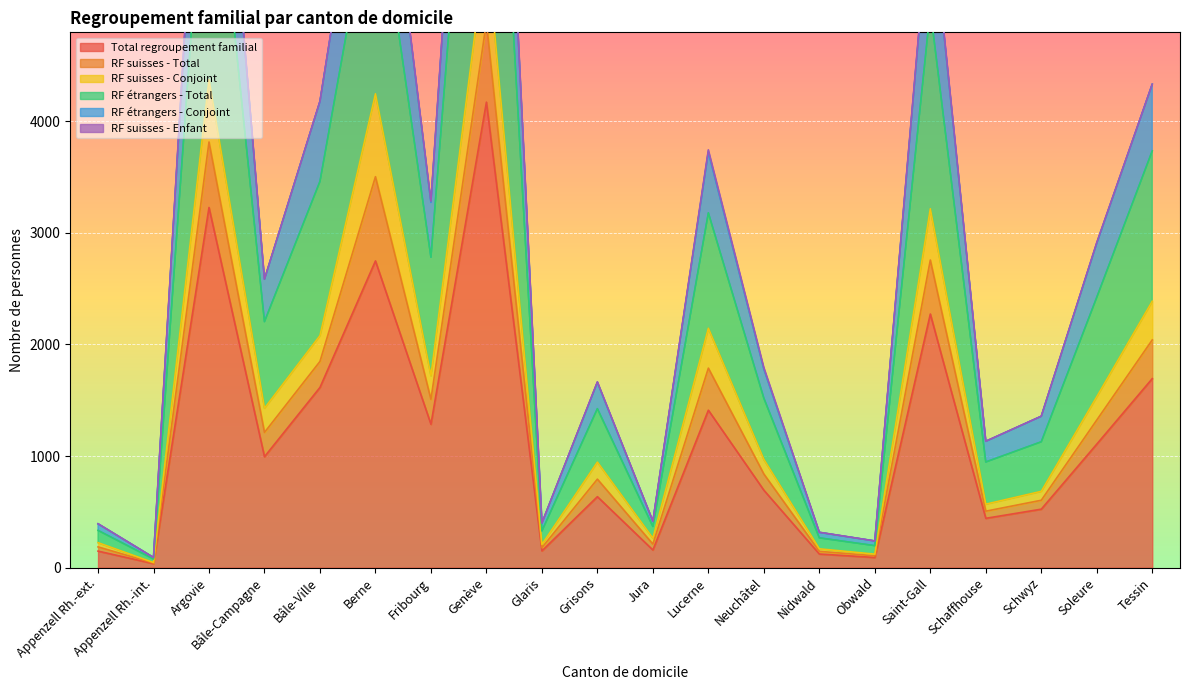

What is the approximate value of RF suisses - Total at Jura?

264